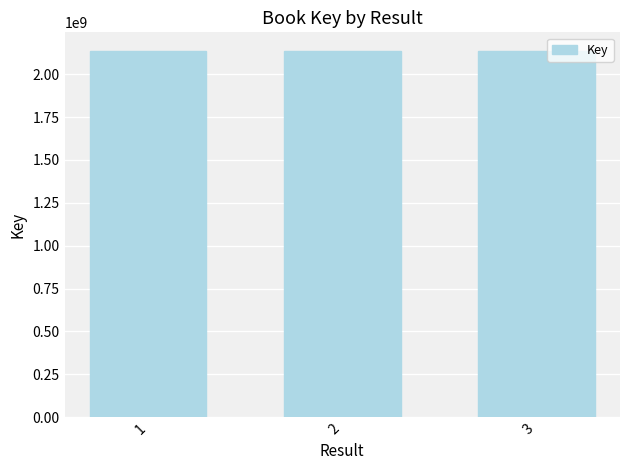

What is the ratio of the value at 1 to the value at 3?

1.0